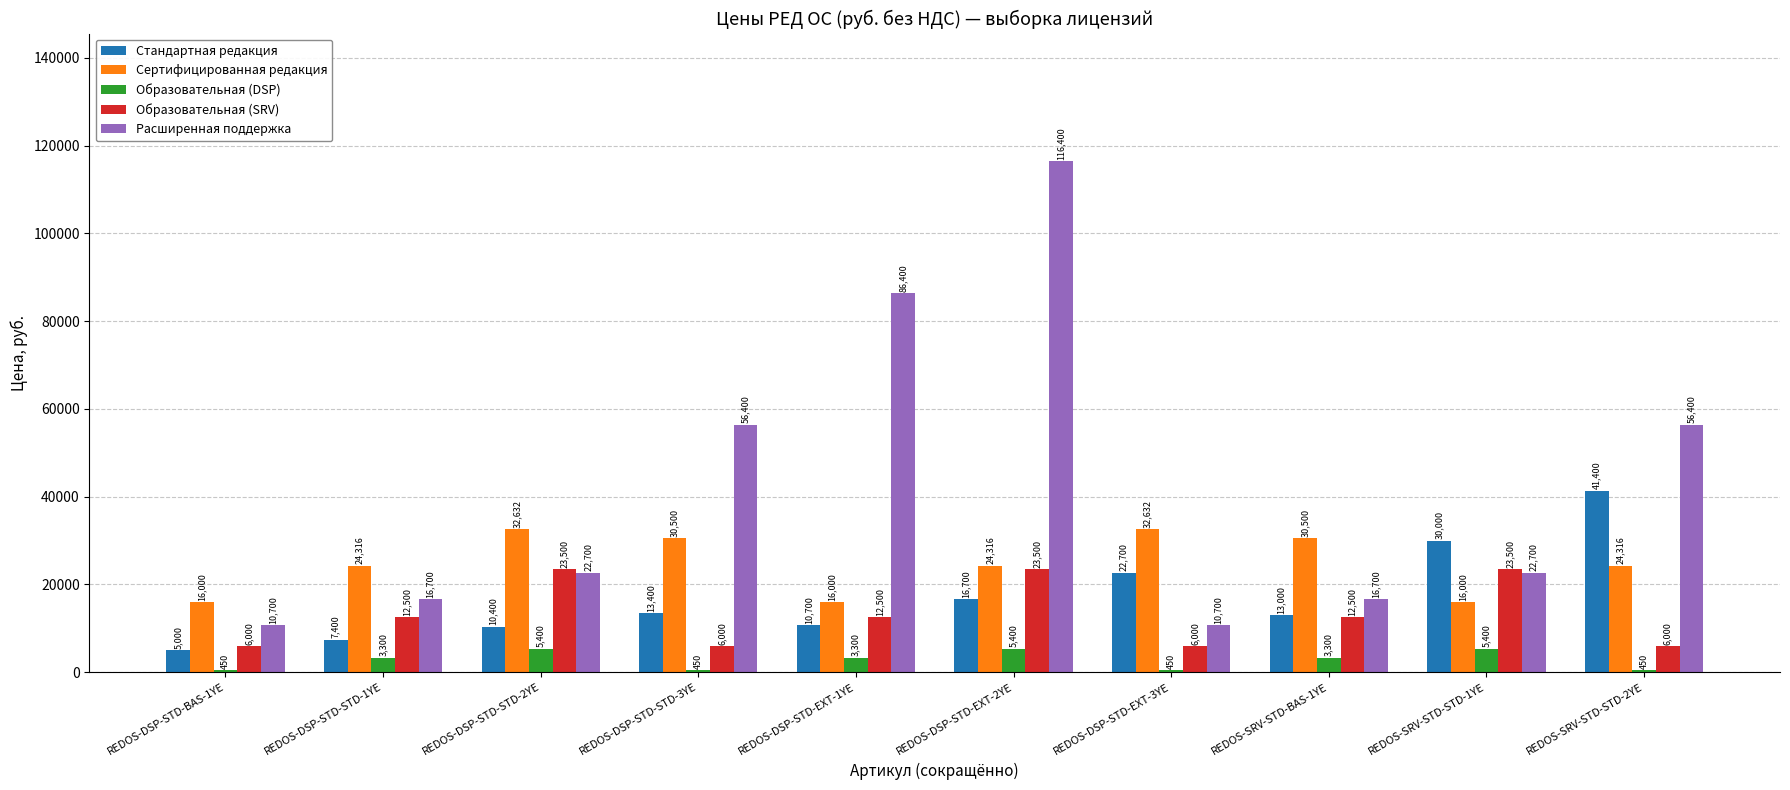

Read the Образовательная (DSP) value at REDOS-DSP-STD-STD-3YE.

450